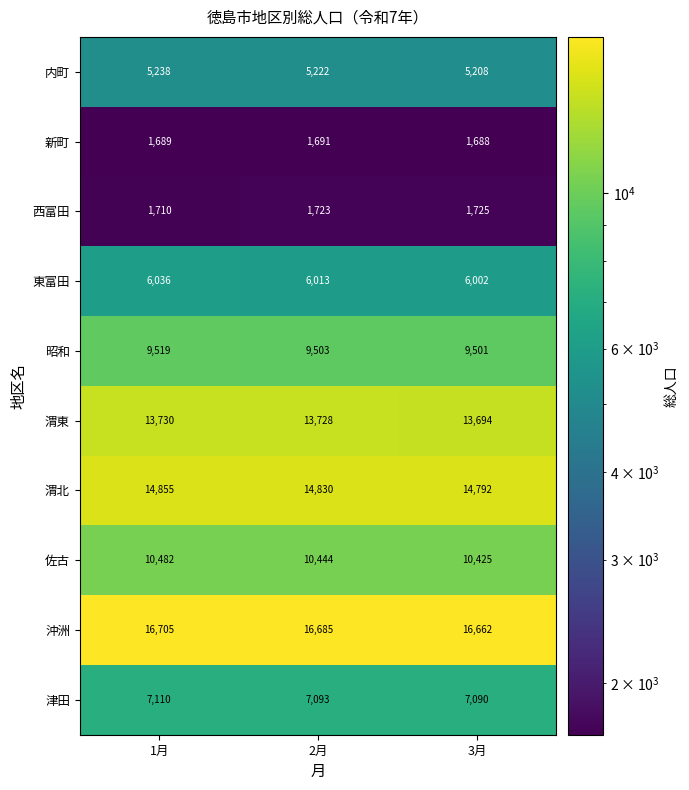

What is the total value across all series at 2月?

86932